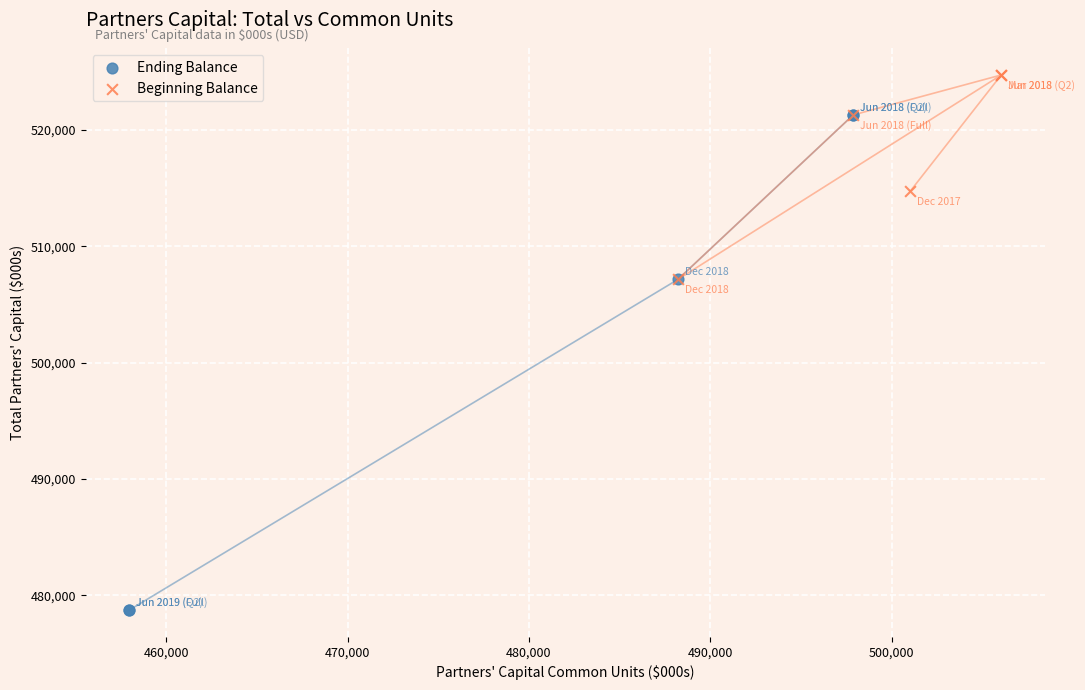

Which series reaches the maximum Y coordinate?

Beginning Balance